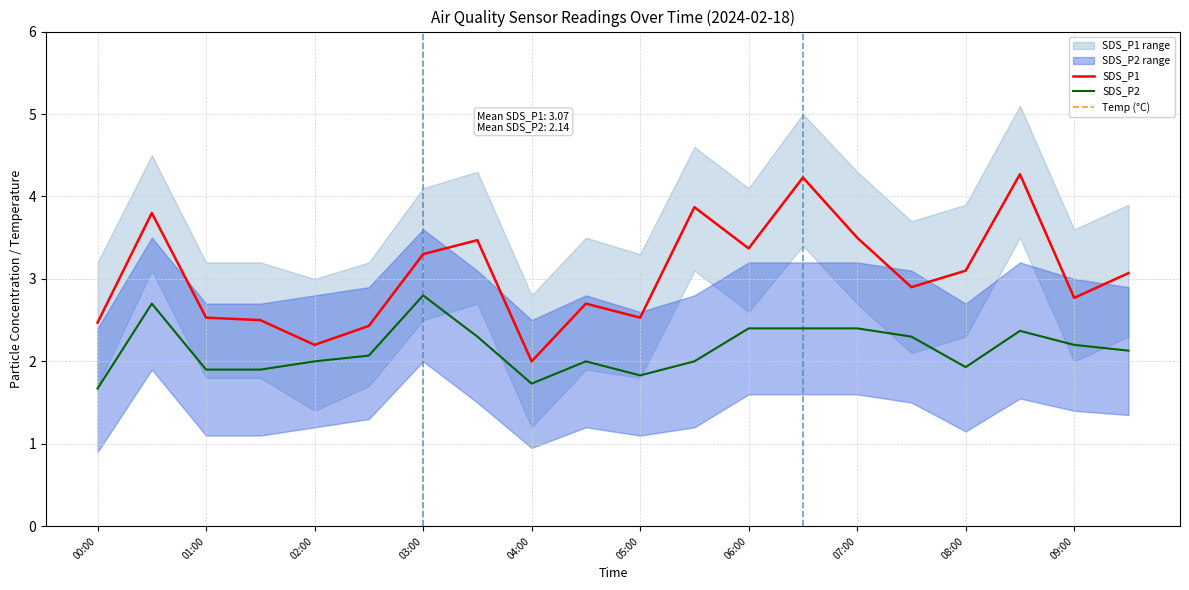

Count the Temp (°C) values in the range 11 to 12.

19